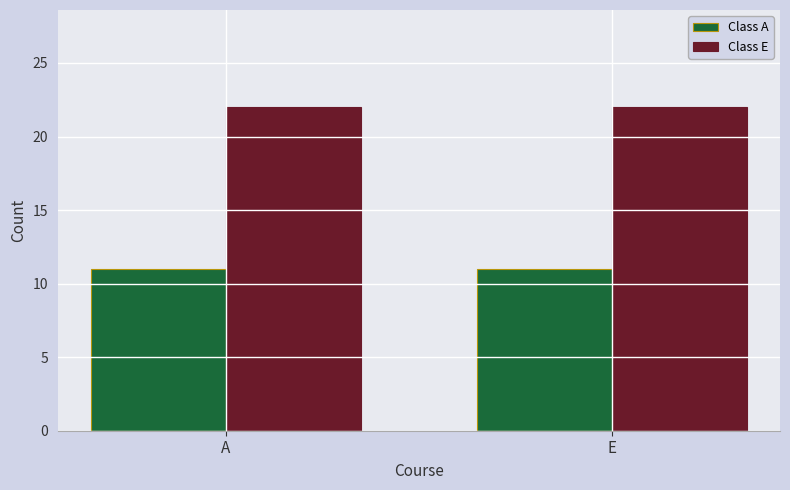

Reading right to left, extract all data points from this chart.

Class A: 11	11
Class E: 22	22